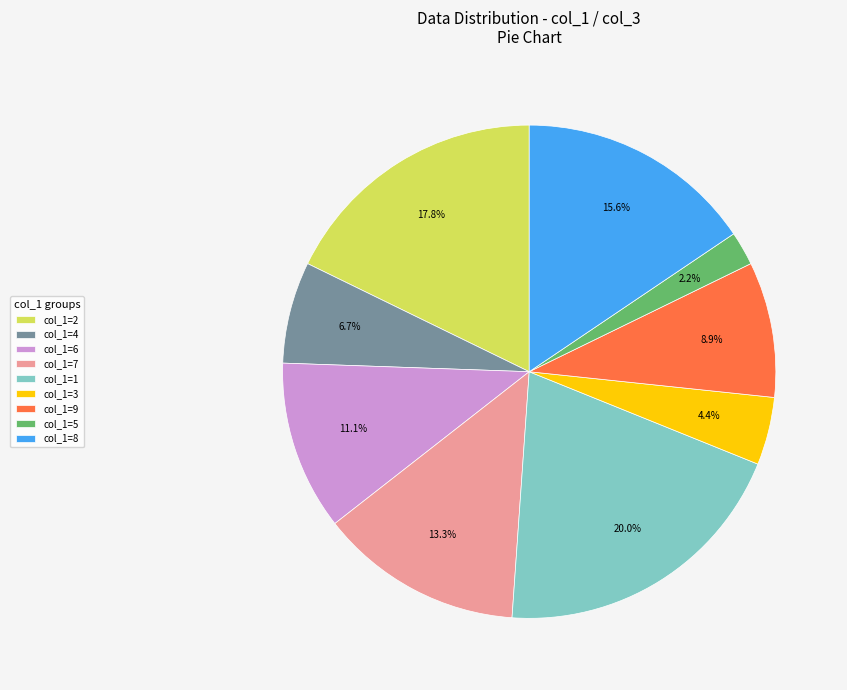

What is the total percentage of col_1=9 and col_1=5?

11.1%